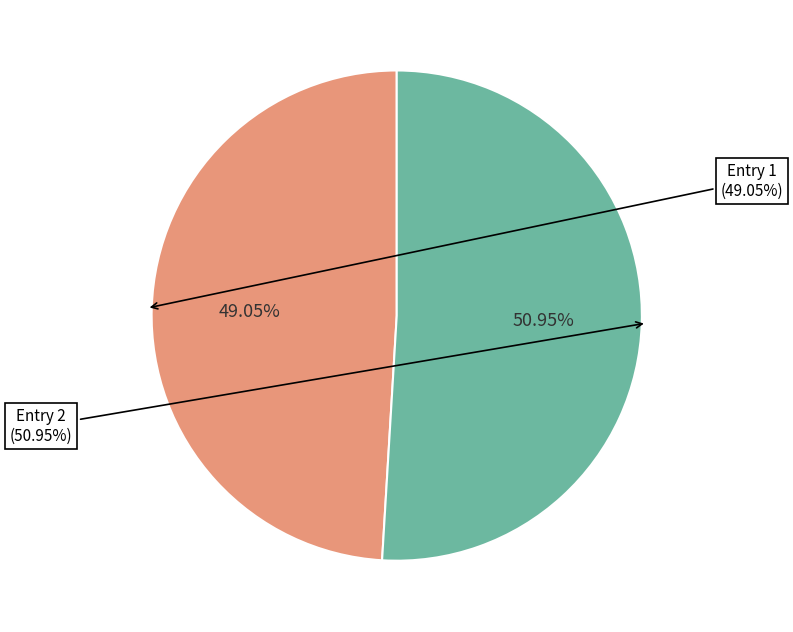

Is 2023-12-31T08:13:01.082Z the majority of the pie?

No